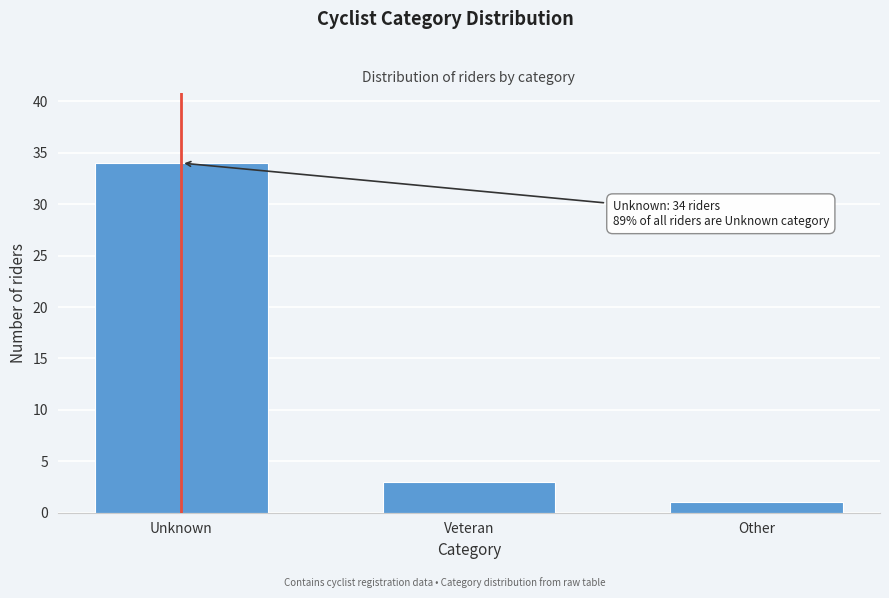

Reading left to right, what are all the values shown in this chart?

34	3	1